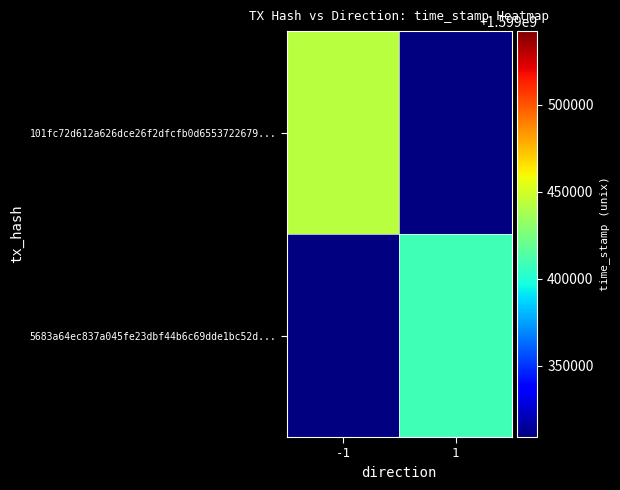

The value of 5683a64ec837a045fe23dbf44b6c69dde1bc52d... at 1 is 2501273955.1. True or false?

False